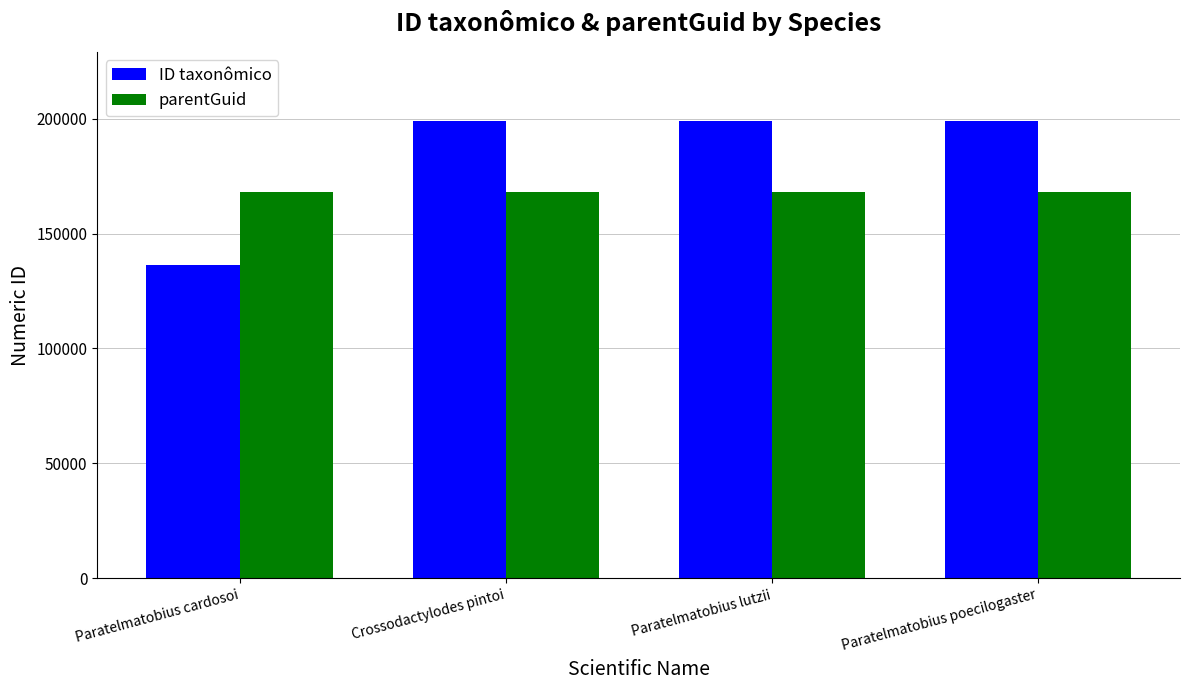

What is the label of the 1st bar from the left?

Paratelmatobius cardosoi